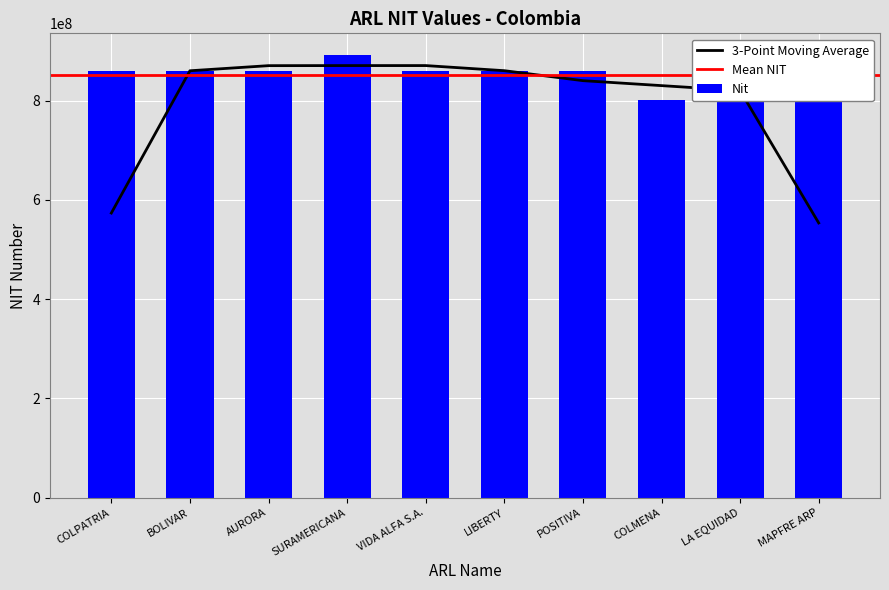

Where is the data nearest to the value 845564982?

COLPATRIA